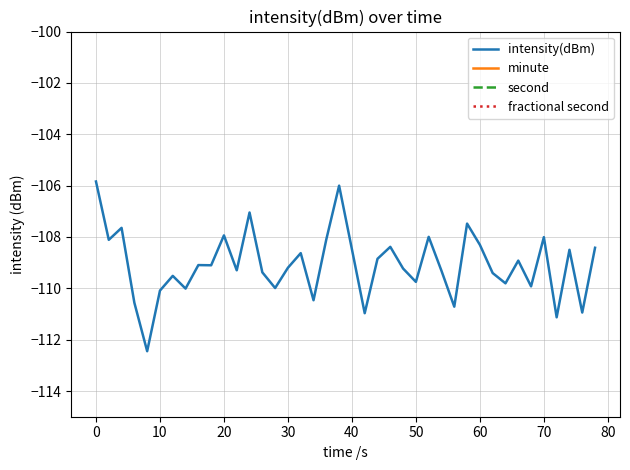

True or false: minute and second intersect in this chart.

True